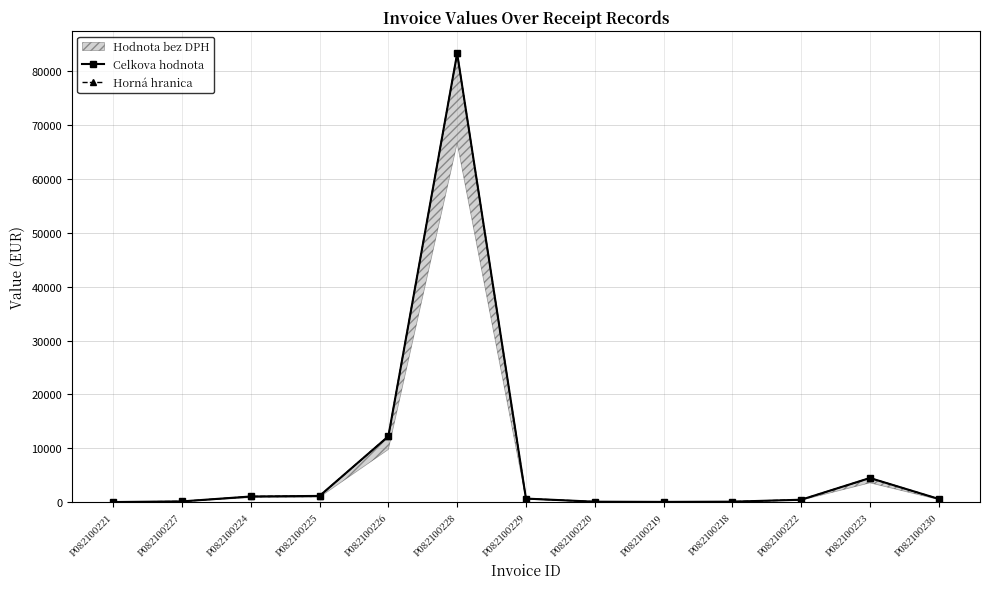

True or false: Celkova hodnota and Horná hranica cross at least once.

False